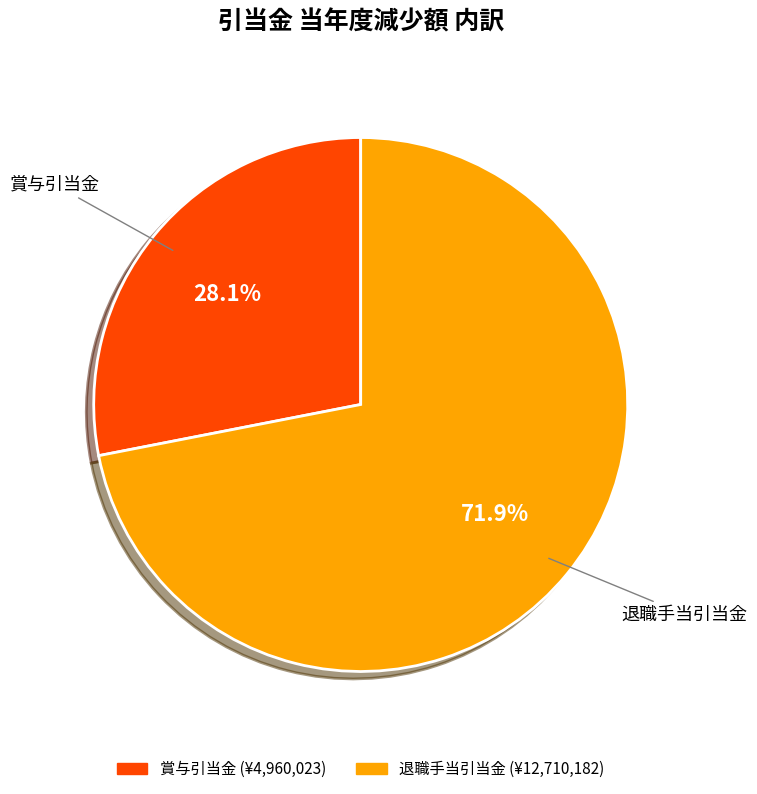

What portion of the pie excludes 賞与引当金?

71.9%